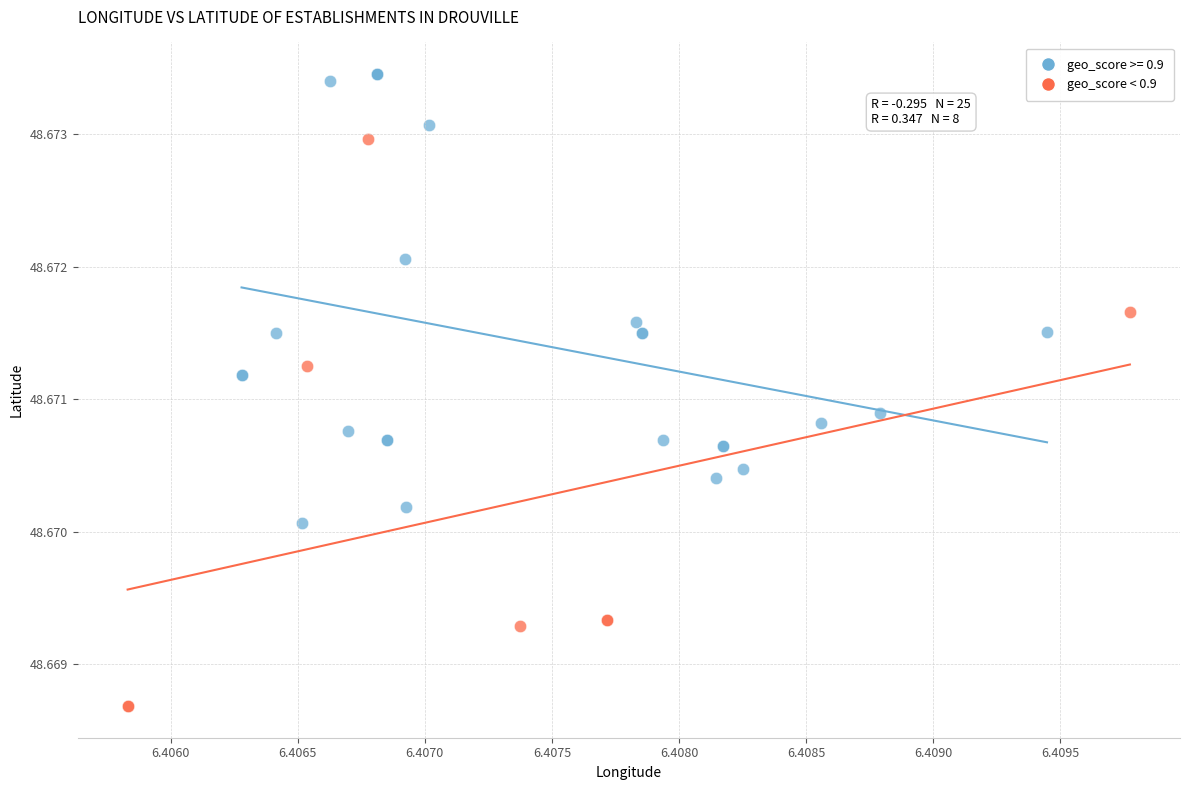

Which series contains the highest Y value?

geo_score >= 0.9